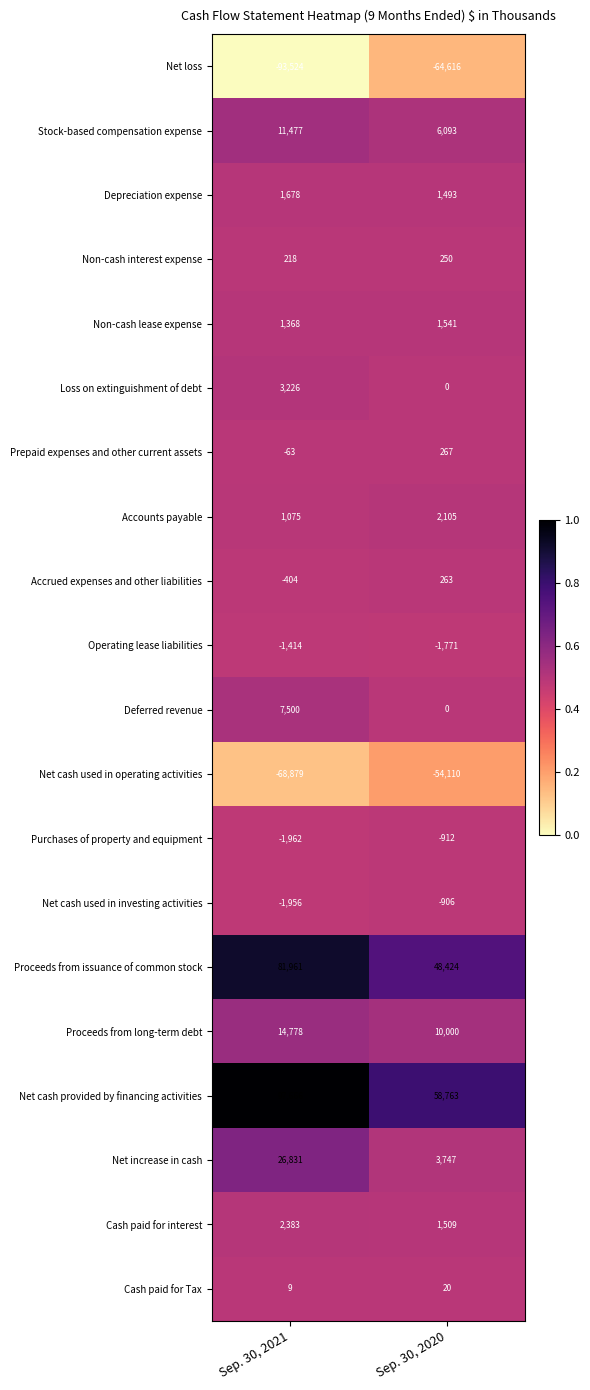

Rank the series by their maximum value, from lowest to highest.

Net loss, Net cash used in operating activities, Operating lease liabilities, Purchases of property and equipment, Net cash used in investing activities, Cash paid for Tax, Non-cash interest expense, Accrued expenses and other liabilities, Prepaid expenses and other current assets, Non-cash lease expense, Depreciation expense, Accounts payable, Cash paid for interest, Loss on extinguishment of debt, Deferred revenue, Stock-based compensation expense, Proceeds from long-term debt, Net increase in cash, Proceeds from issuance of common stock, Net cash provided by financing activities